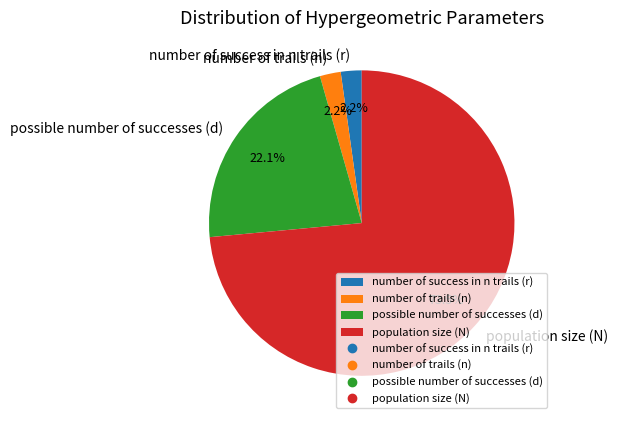

Which slice is the largest?

population size (N)